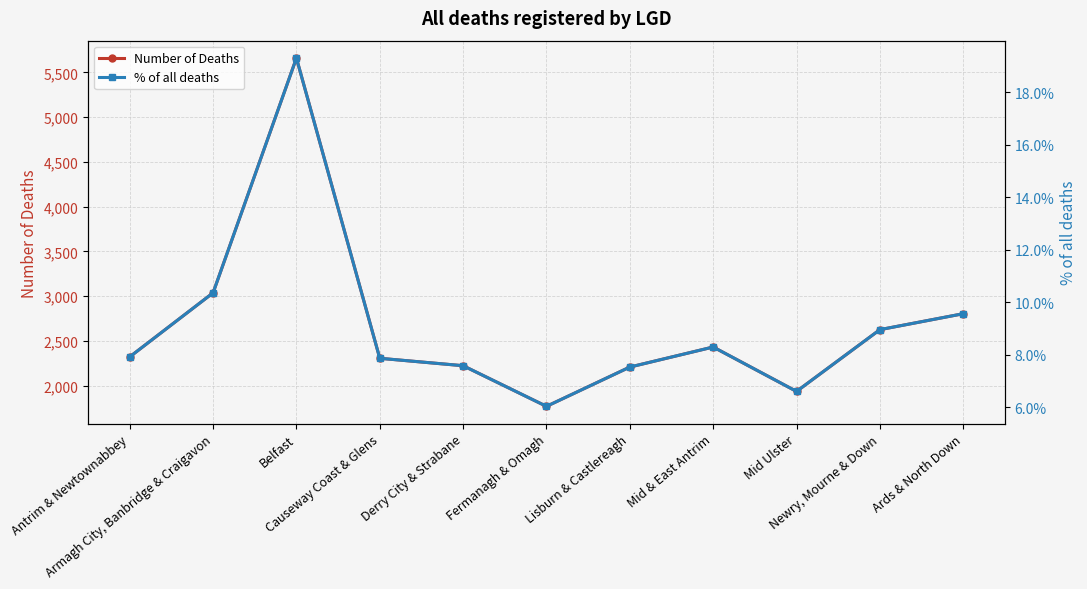

The % of all deaths series shows 8.3 at Mid & East Antrim. True or false?

True